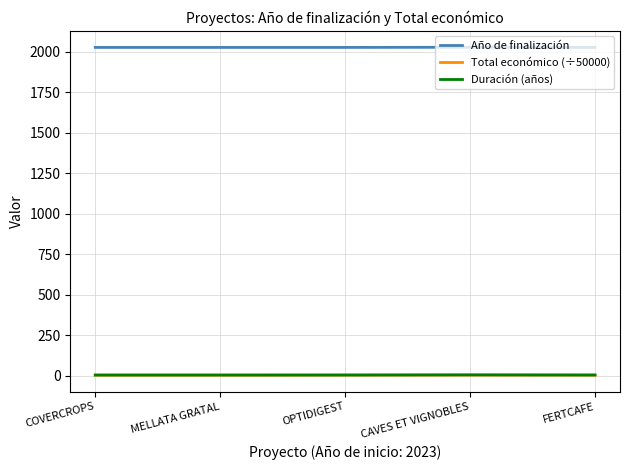

The Año de finalización series shows 2027.0 at CAVES ET VIGNOBLES. True or false?

True